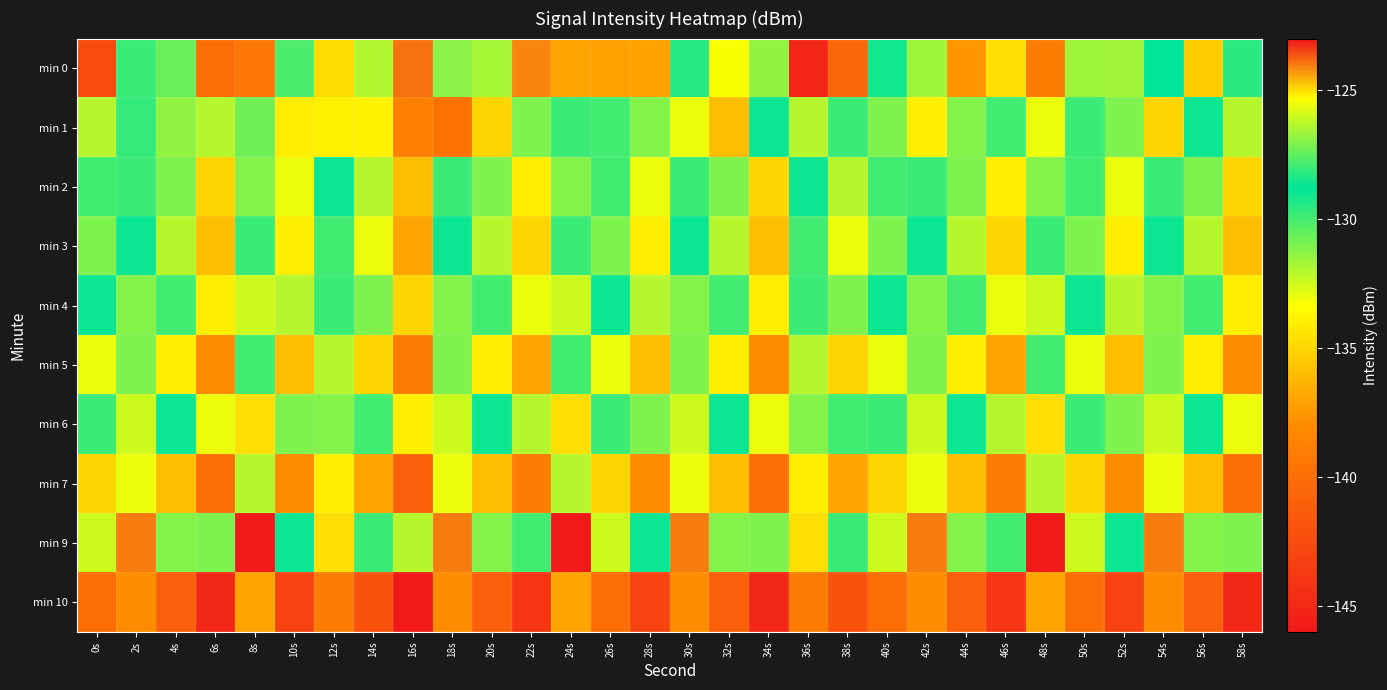

List the series in order of their peak value, highest first.

min 9, min 0, min 6, min 4, min 1, min 2, min 3, min 5, min 7, min 10